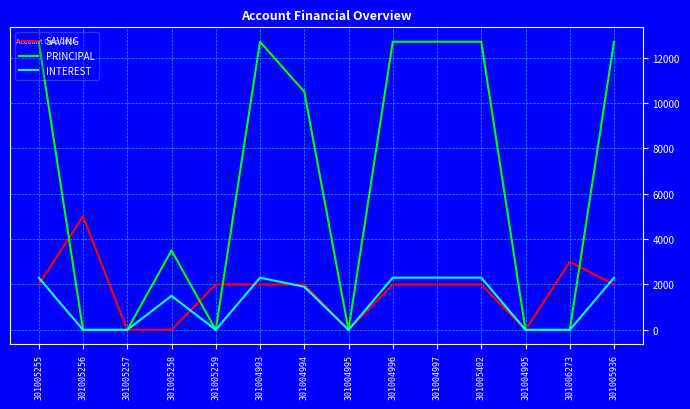

The value of SAVING at 301005936 is 2000. True or false?

True